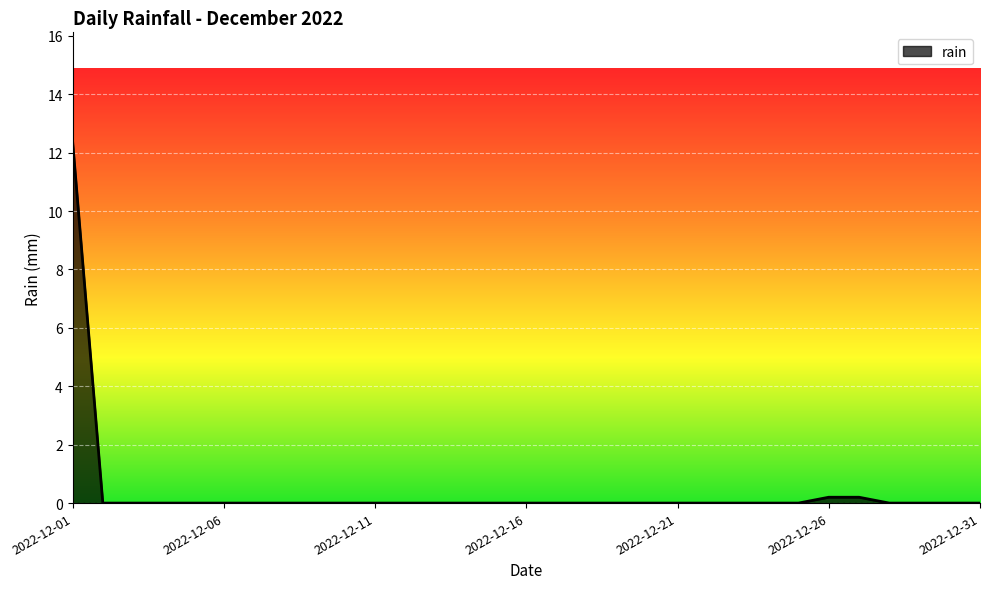

What is the greatest value displayed?

12.4